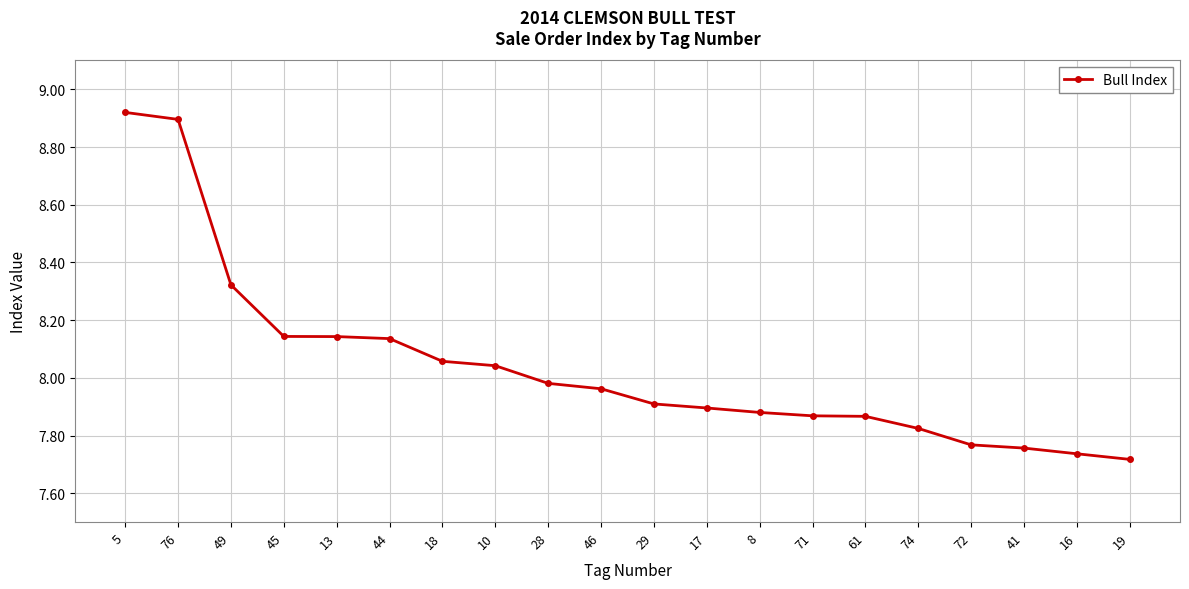

What is the change in value from 49 to 46?

-0.4